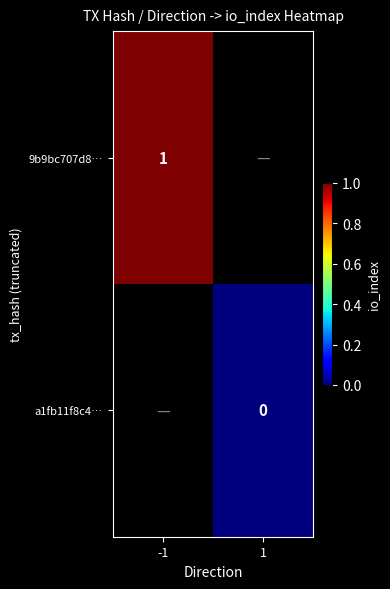

True or false: 9b9bc707d8… has a value of 1 at -1.

True